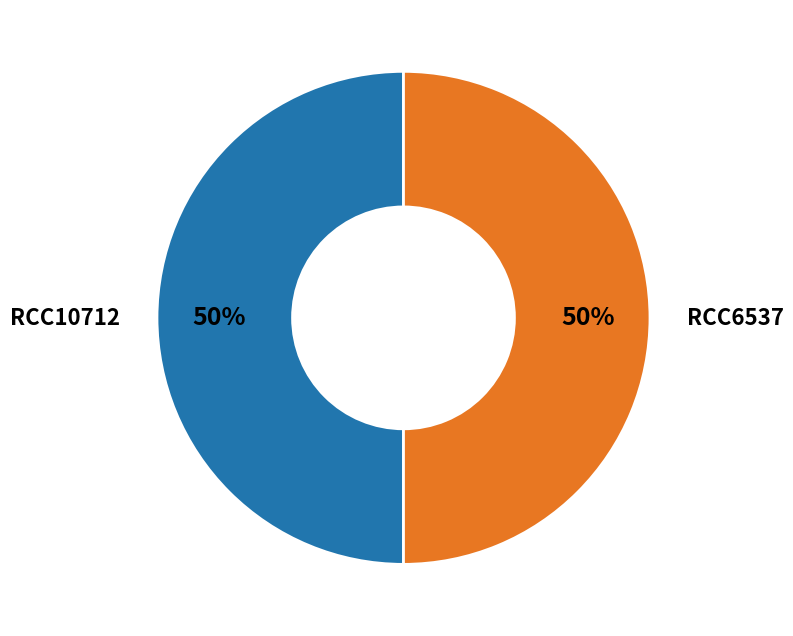

To the nearest percent, what is the combined percentage of RCC6537 and RCC10712?

100%